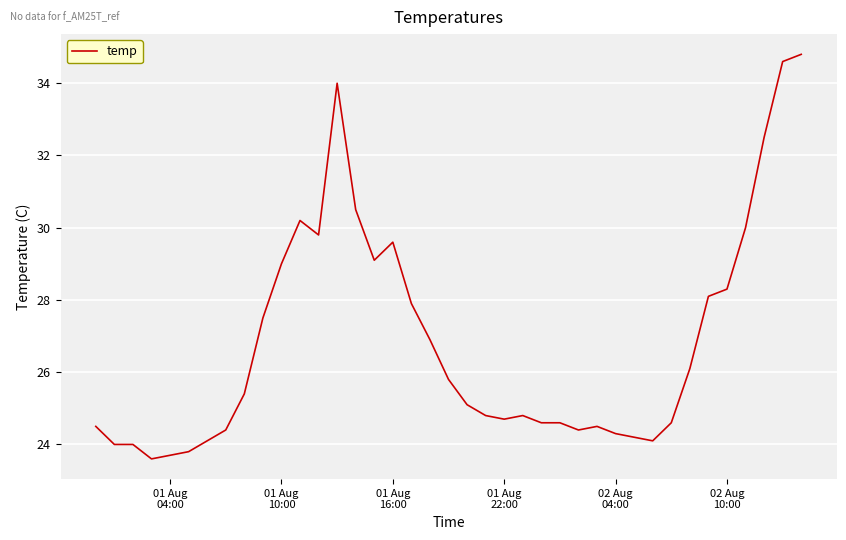

What is the minimum value shown in the chart?

23.6